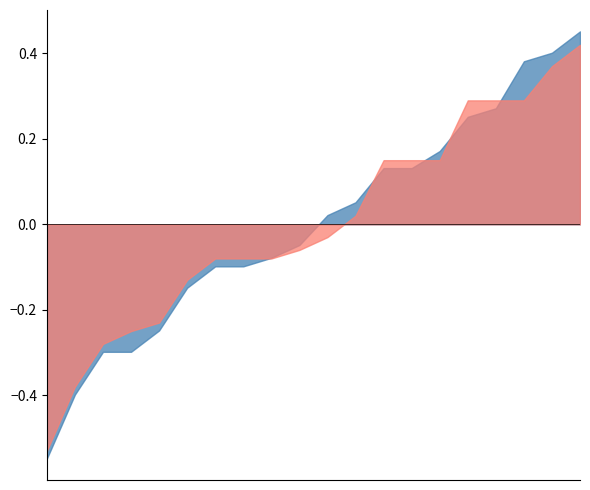

Does the chart have visible grid lines?

No